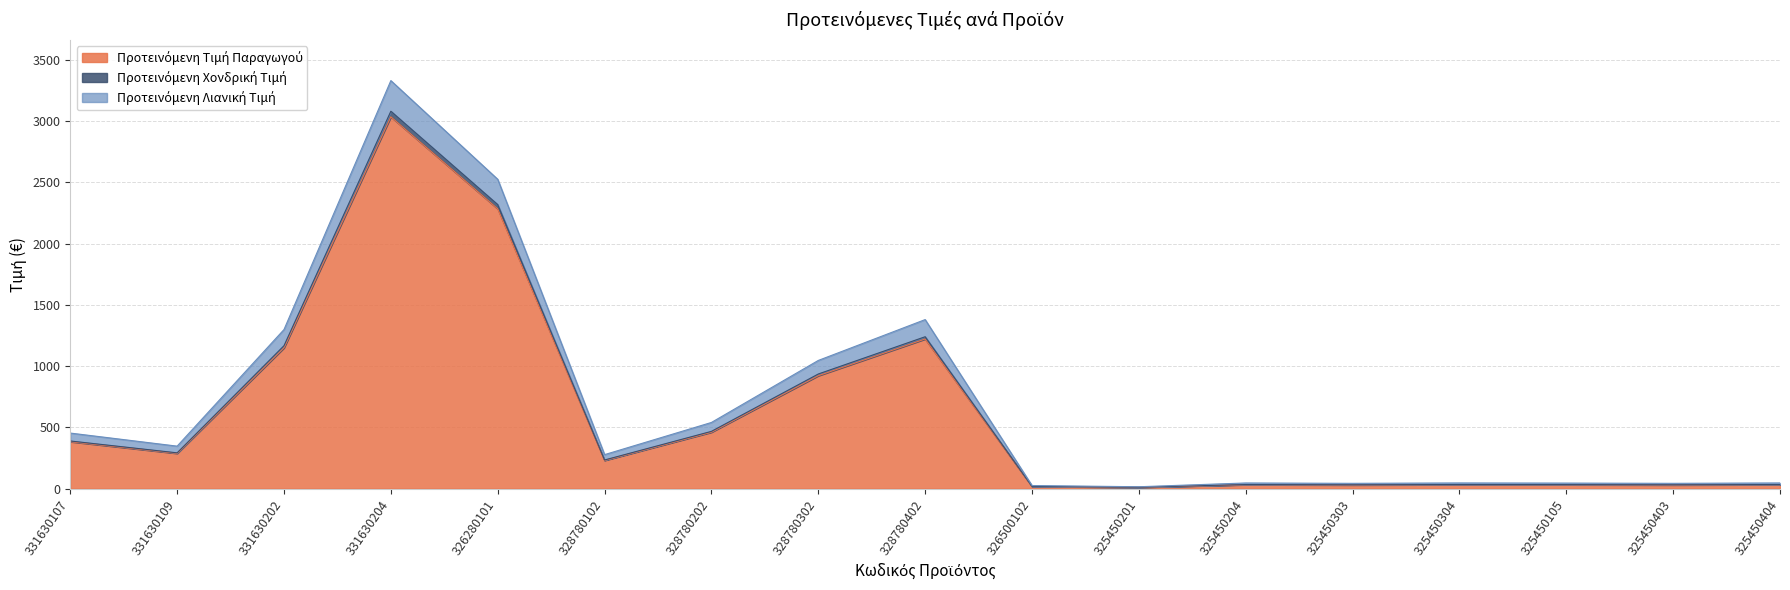

What is the difference between the maximum and second lowest values in the Προτεινόμενη Τιμή Παραγωγού series?

3018.5